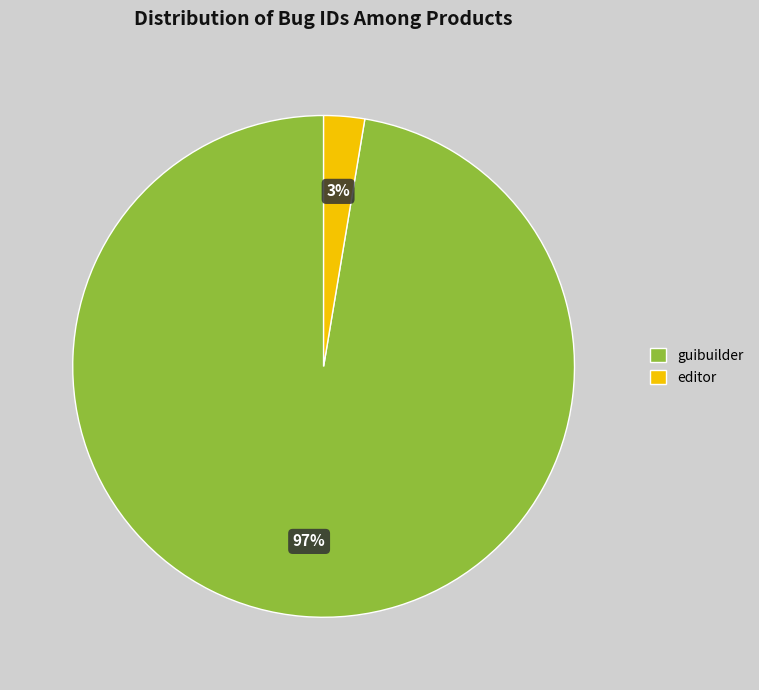

How many segments does this pie chart have?

2